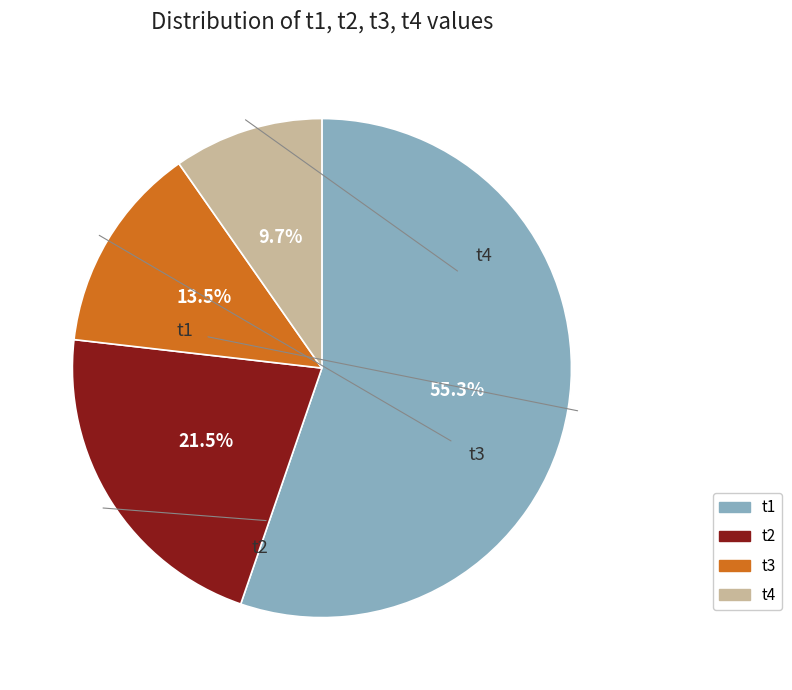

What percentage do t3 and t4 together represent?

23.2%